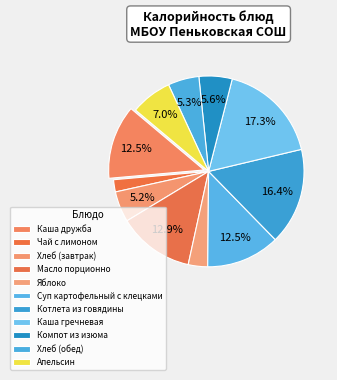

What is the ratio of the value at Масло порционно to the value at Чай с лимоном?

6.2